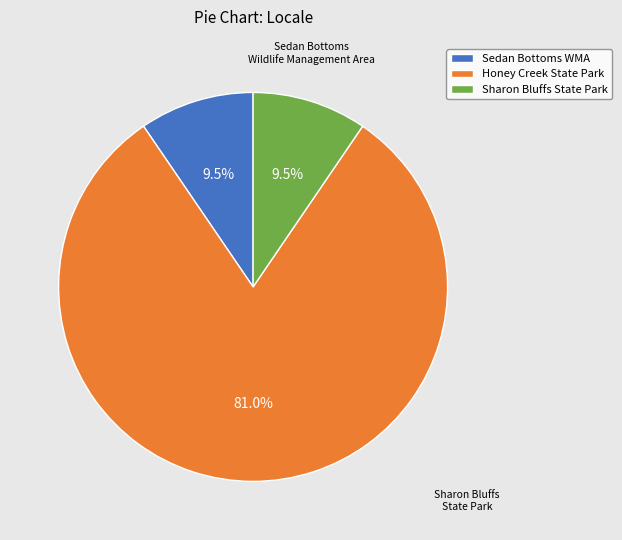

Which slice represents more than half of the pie?

Honey Creek State Park